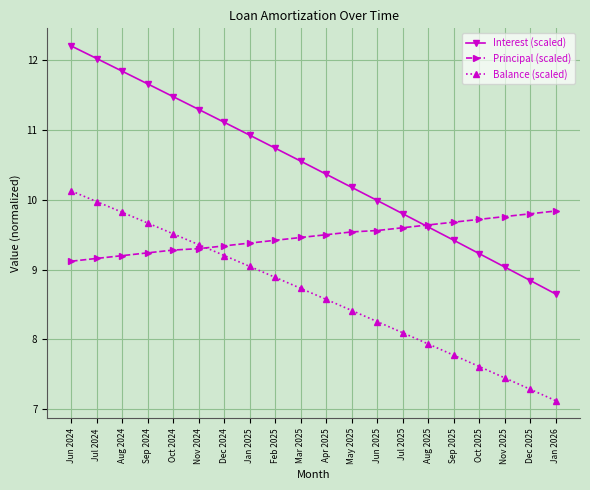

True or false: Balance (scaled) has a value of 4.8 at Nov 2025.

False